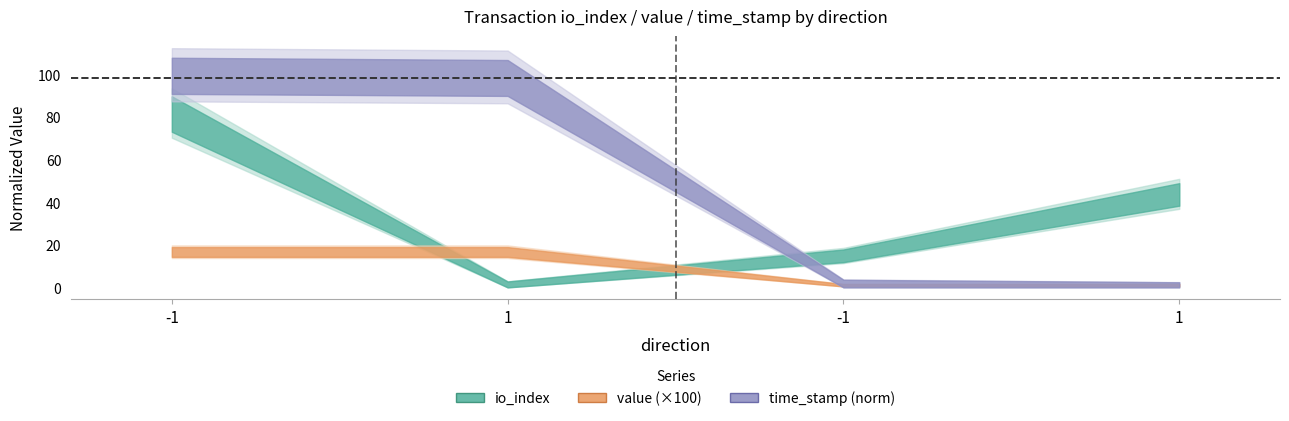

Rank the series at 1 from highest to lowest value.

time_stamp, value, io_index